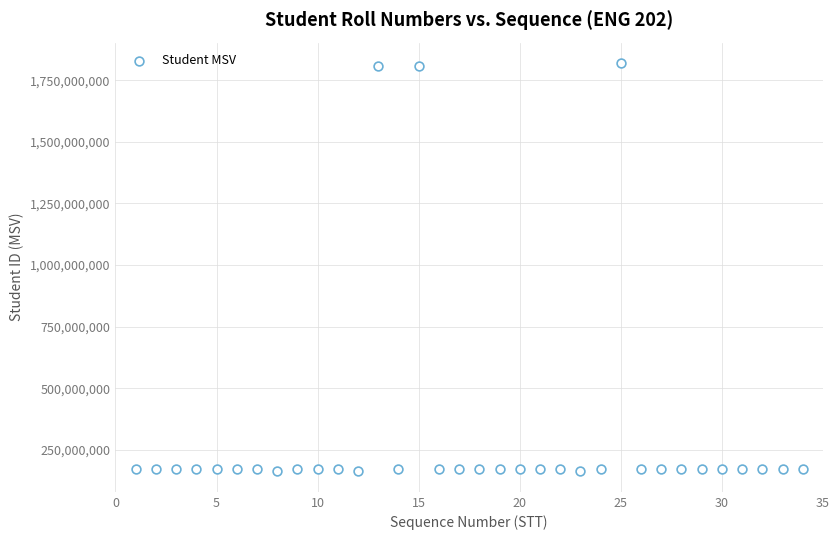

What is the range of Y values (max minus min)?

1658021616